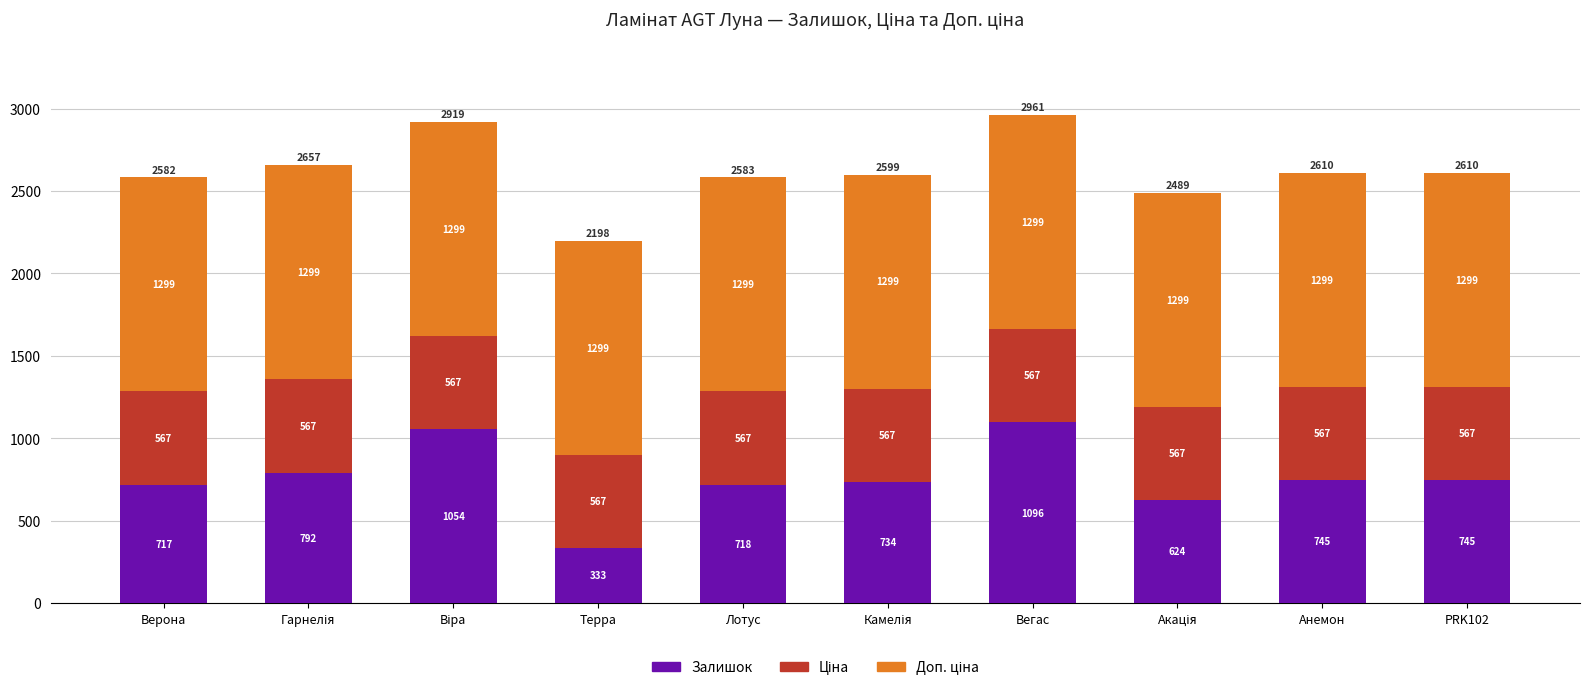

Which category has the lowest value in the Залишок series?

Терра